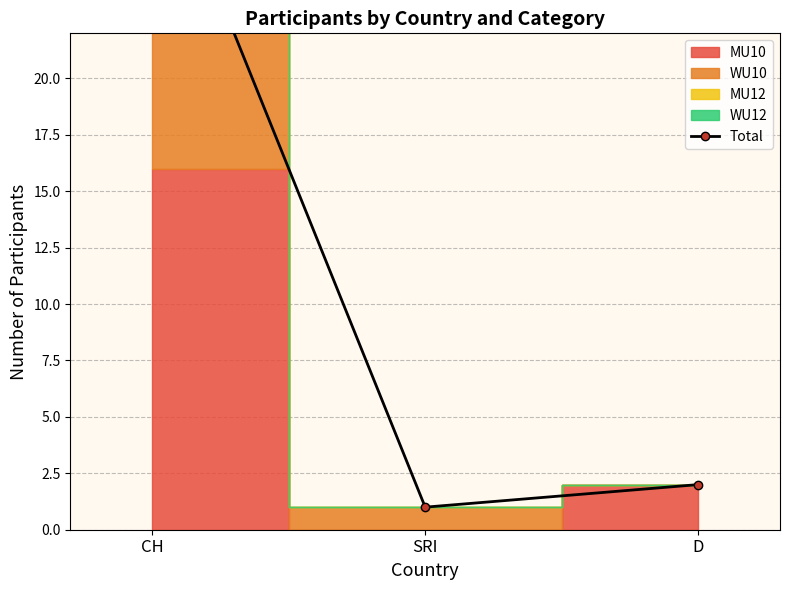

What is the difference between the values at D and SRI?

1